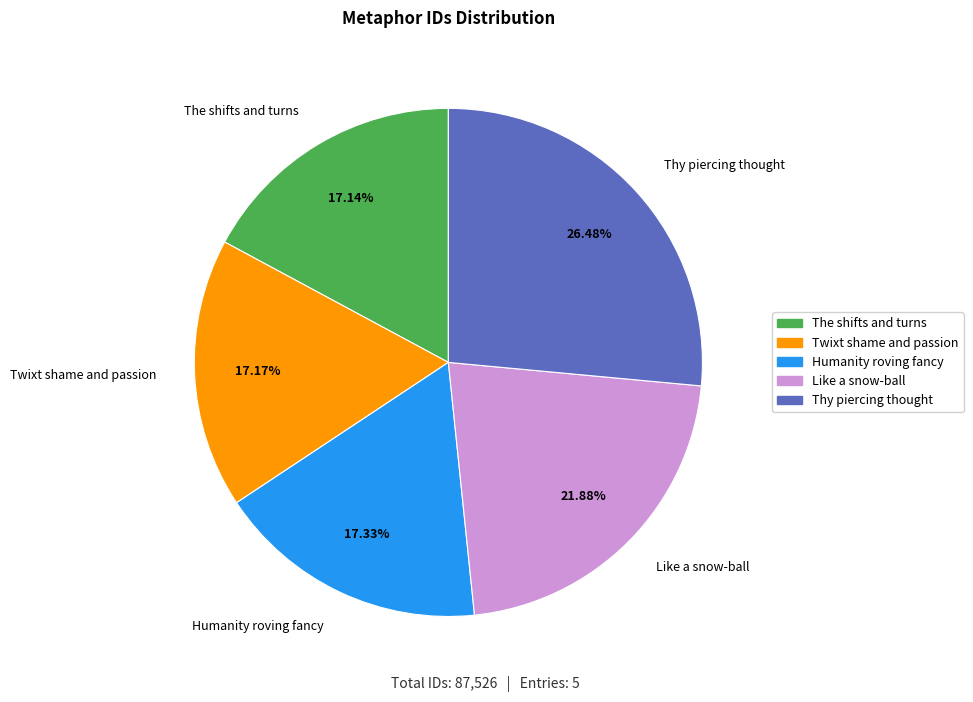

How many segments does this pie chart have?

5